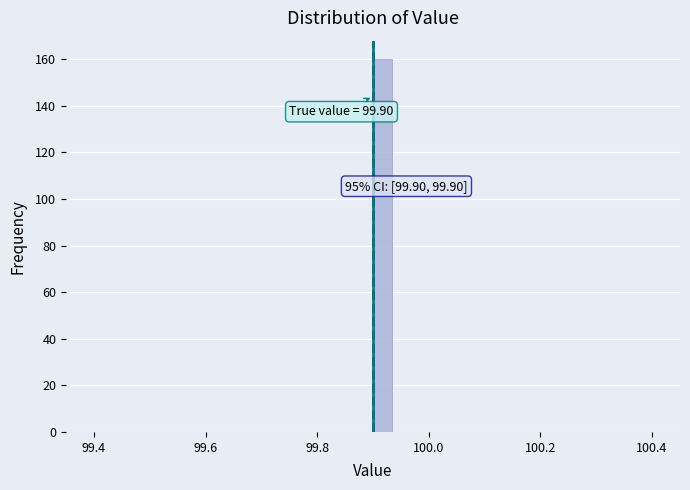

Read against the x-axis, roughly where is the centre of the tallest bar?

99.92